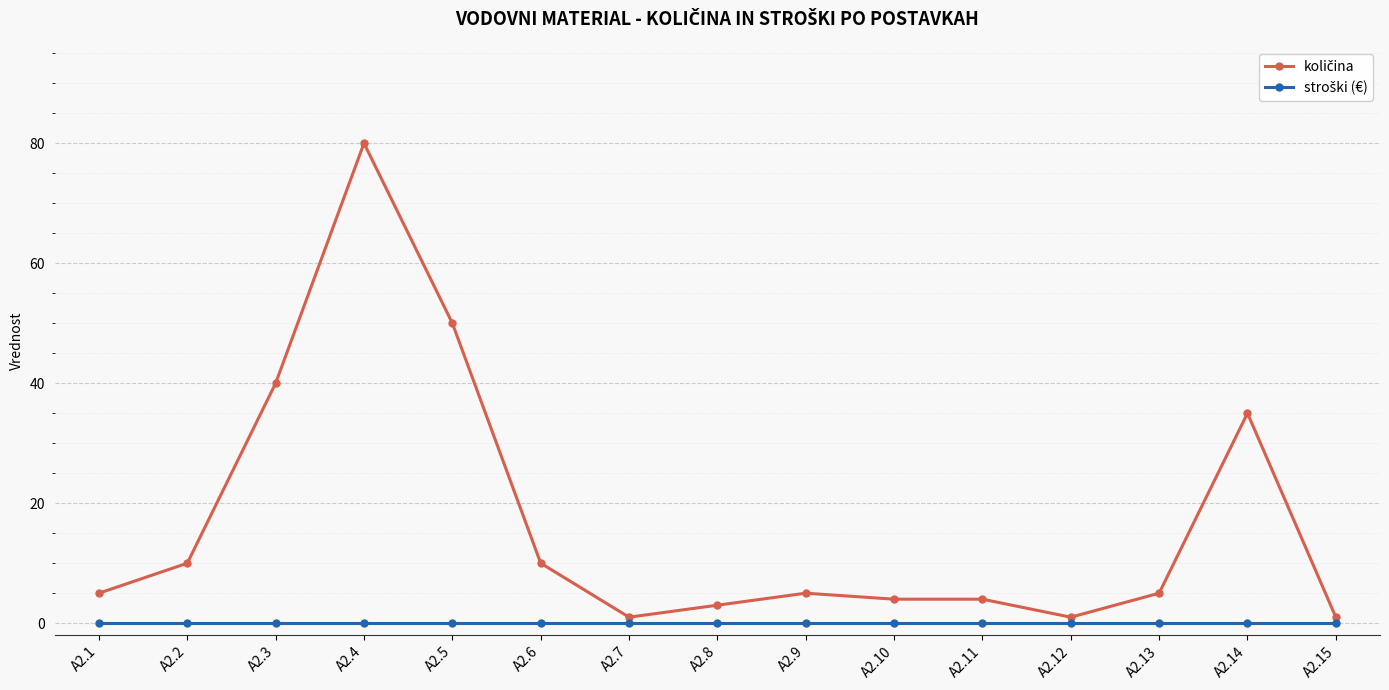

At which category is the sum across all series the highest?

A2.4